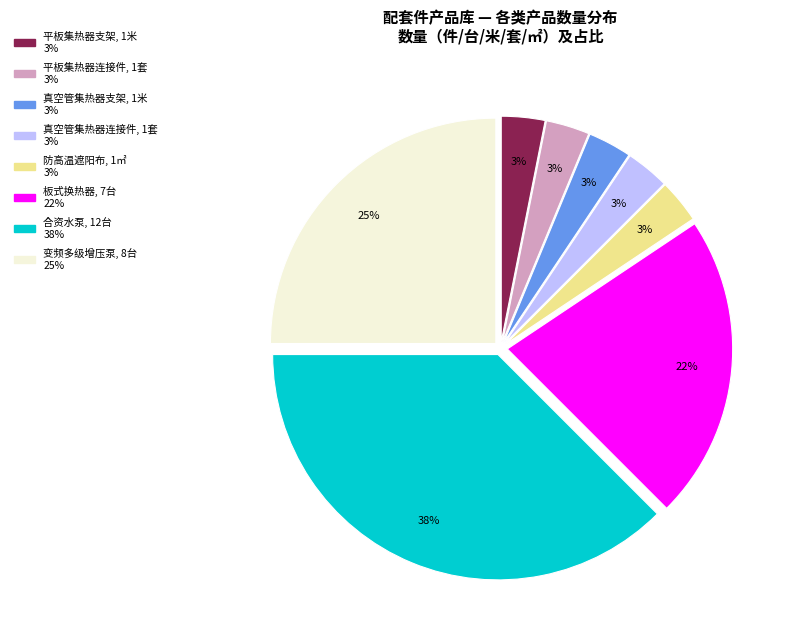

Which has a higher value, 变频多级增压泵 or 真空管集热器连接件?

变频多级增压泵